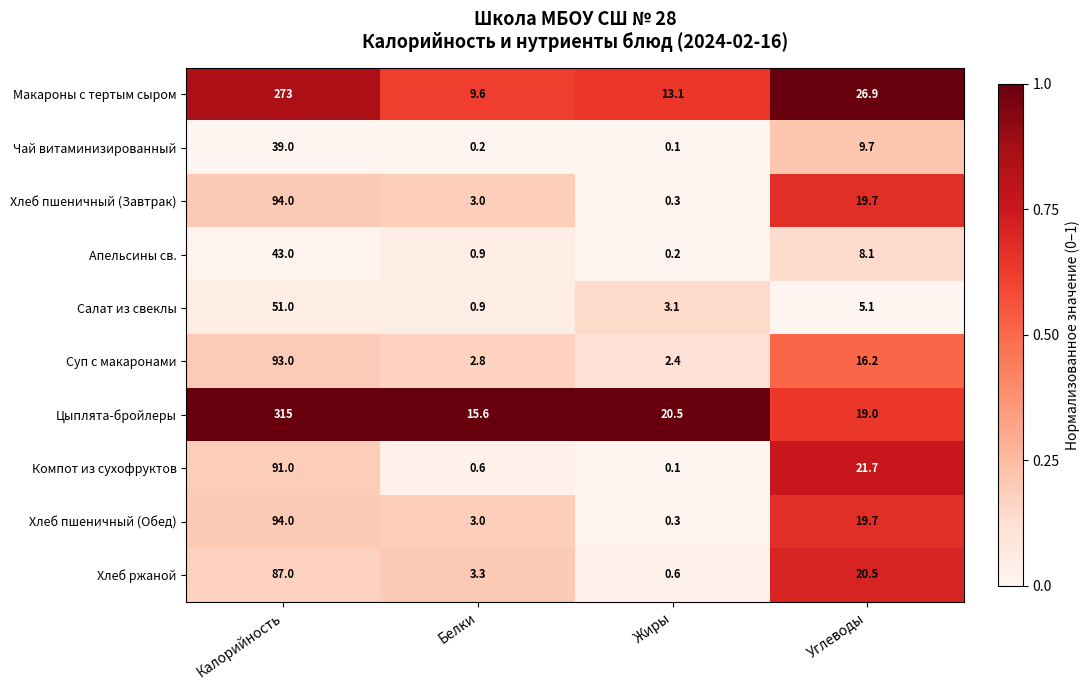

Between Калорийность and Углеводы, which series saw the biggest shift?

Цыплята-бройлеры